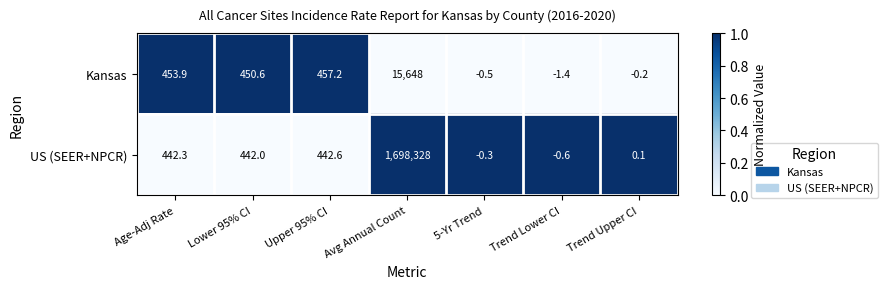

Reading right to left, transcribe all the data shown in this chart.

Kansas: Trend Upper CI=-0.2	Trend Lower CI=-1.4	5-Yr Trend=-0.5	Avg Annual Count=15648.0	Upper 95% CI=457.2	Lower 95% CI=450.6	Age-Adj Rate=453.9
US (SEER+NPCR): Trend Upper CI=0.1	Trend Lower CI=-0.6	5-Yr Trend=-0.3	Avg Annual Count=1698328.0	Upper 95% CI=442.6	Lower 95% CI=442.0	Age-Adj Rate=442.3